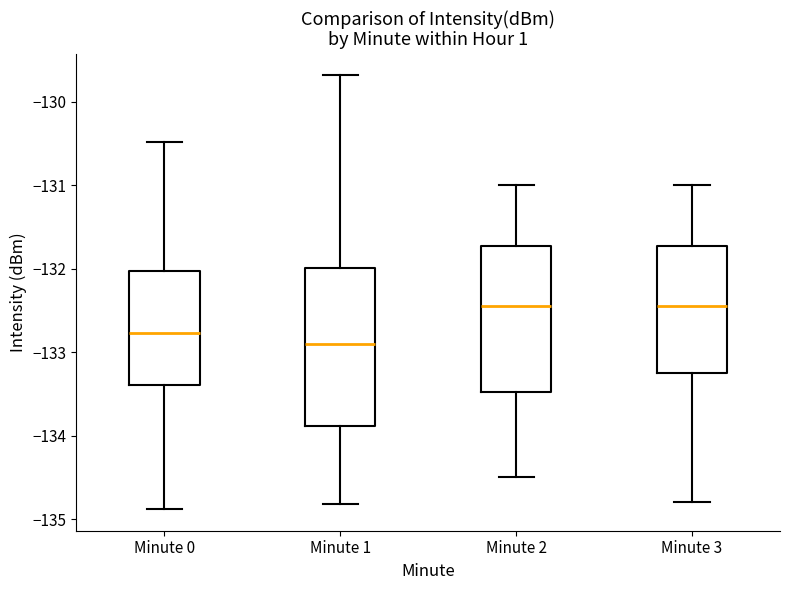

Comparing the boxes themselves (not the whiskers), which one is the tallest?

Minute 1